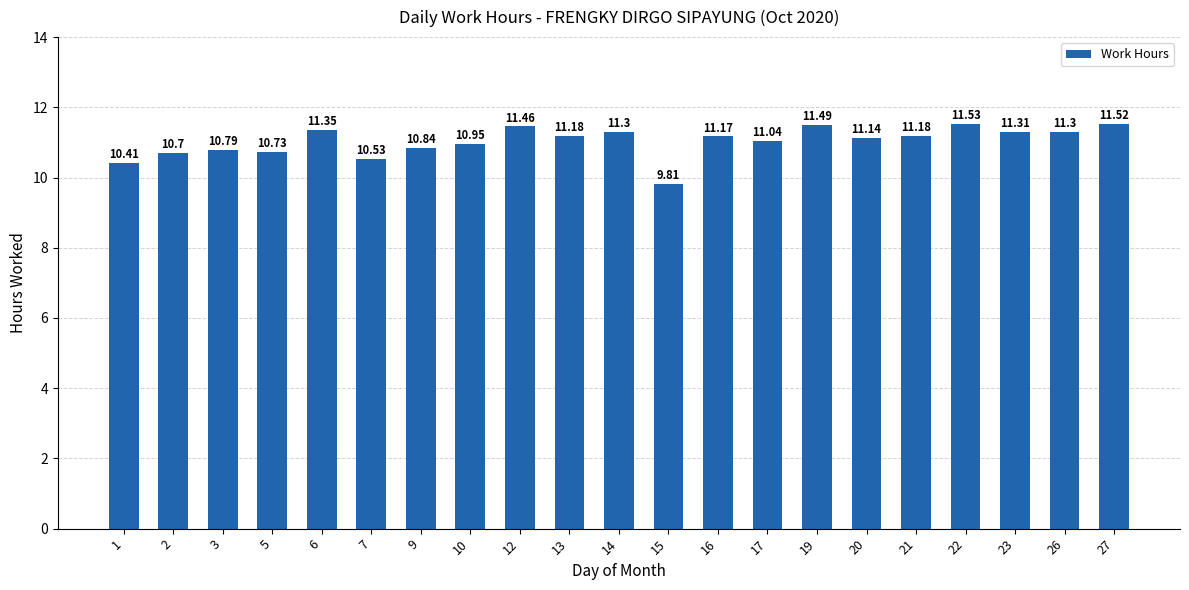

Where does the data first go above 11?

6